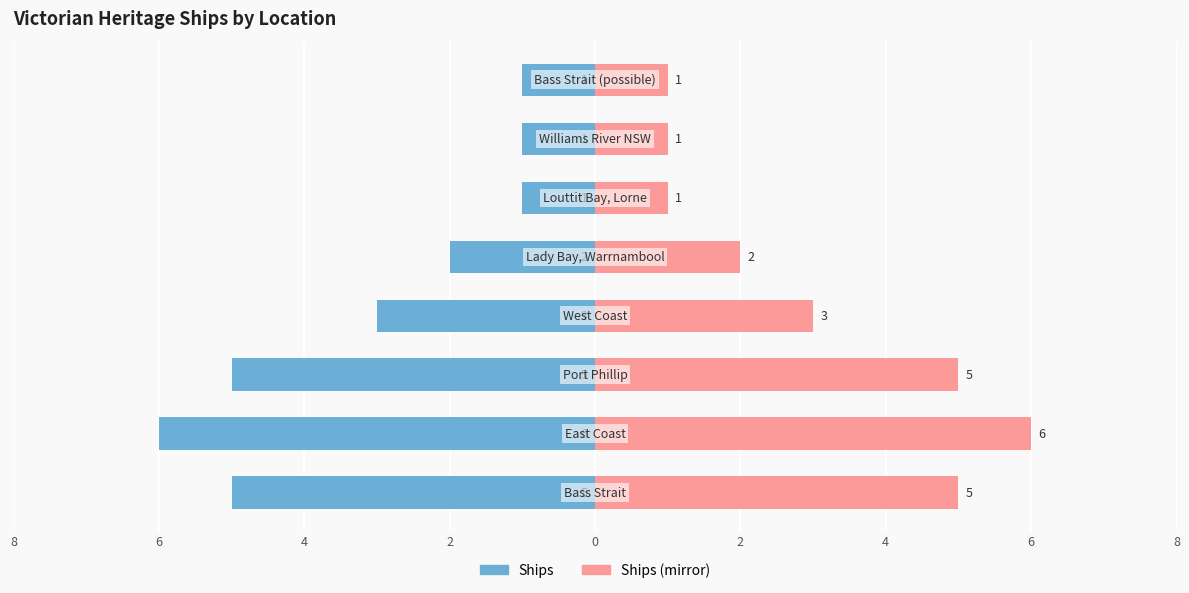

True or false: Ships has a value of -2 at 6.

False